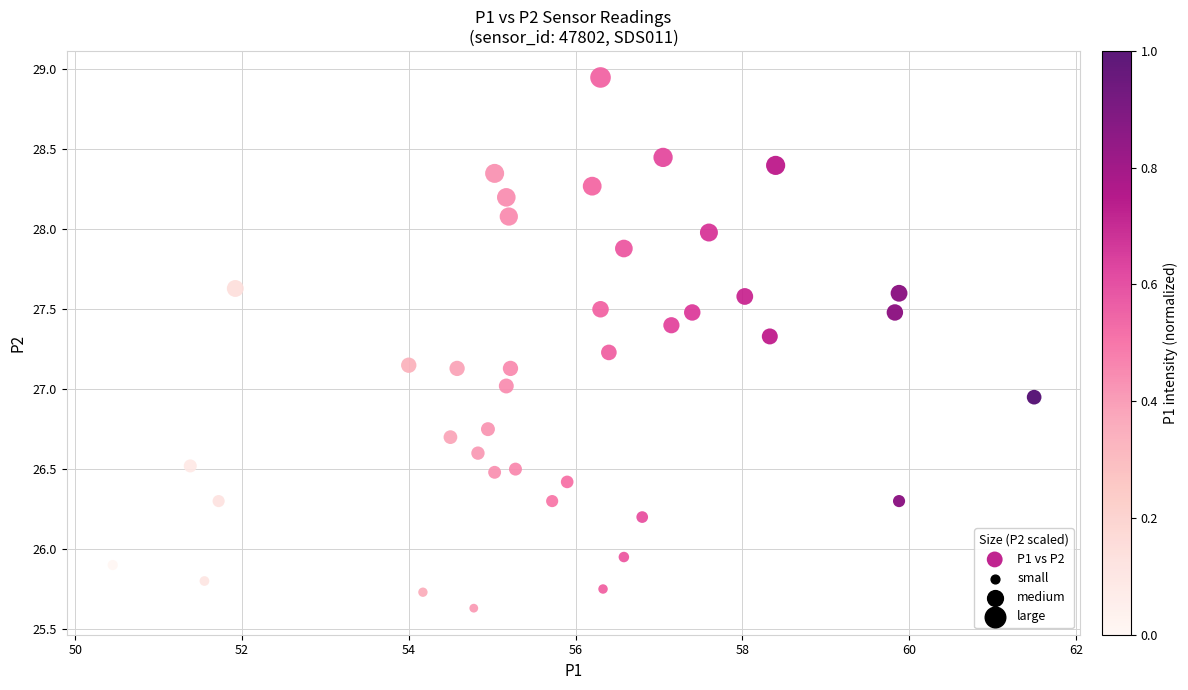

What is the range of Y values (max minus min)?

3.3